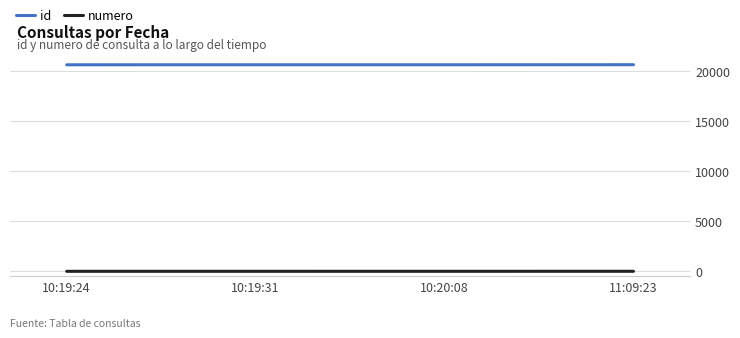

What is the difference between the maximum and minimum values in the id series?

8